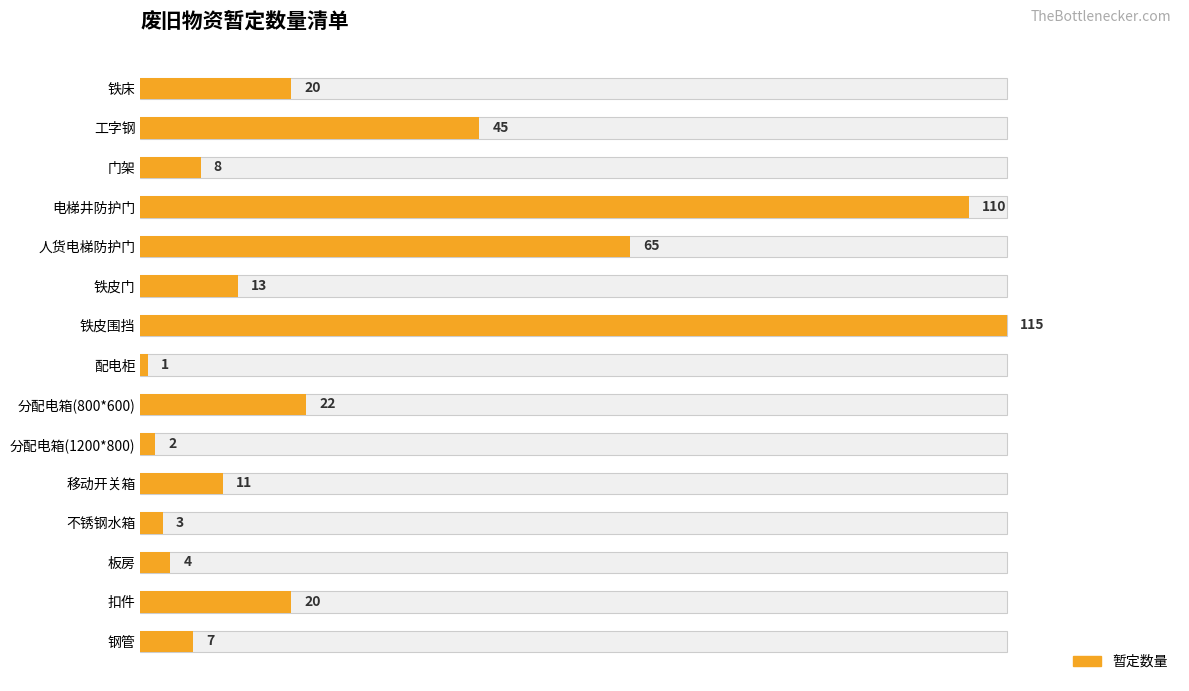

Count the number of categories in the chart.

15